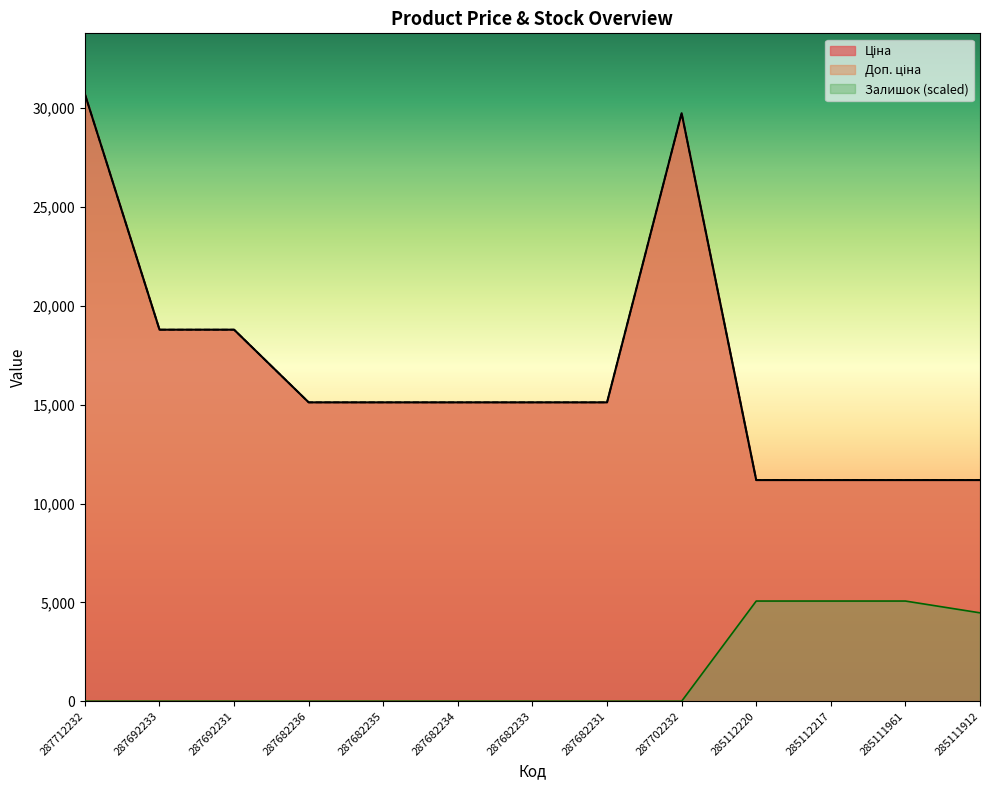

Count the number of categories in the chart.

13